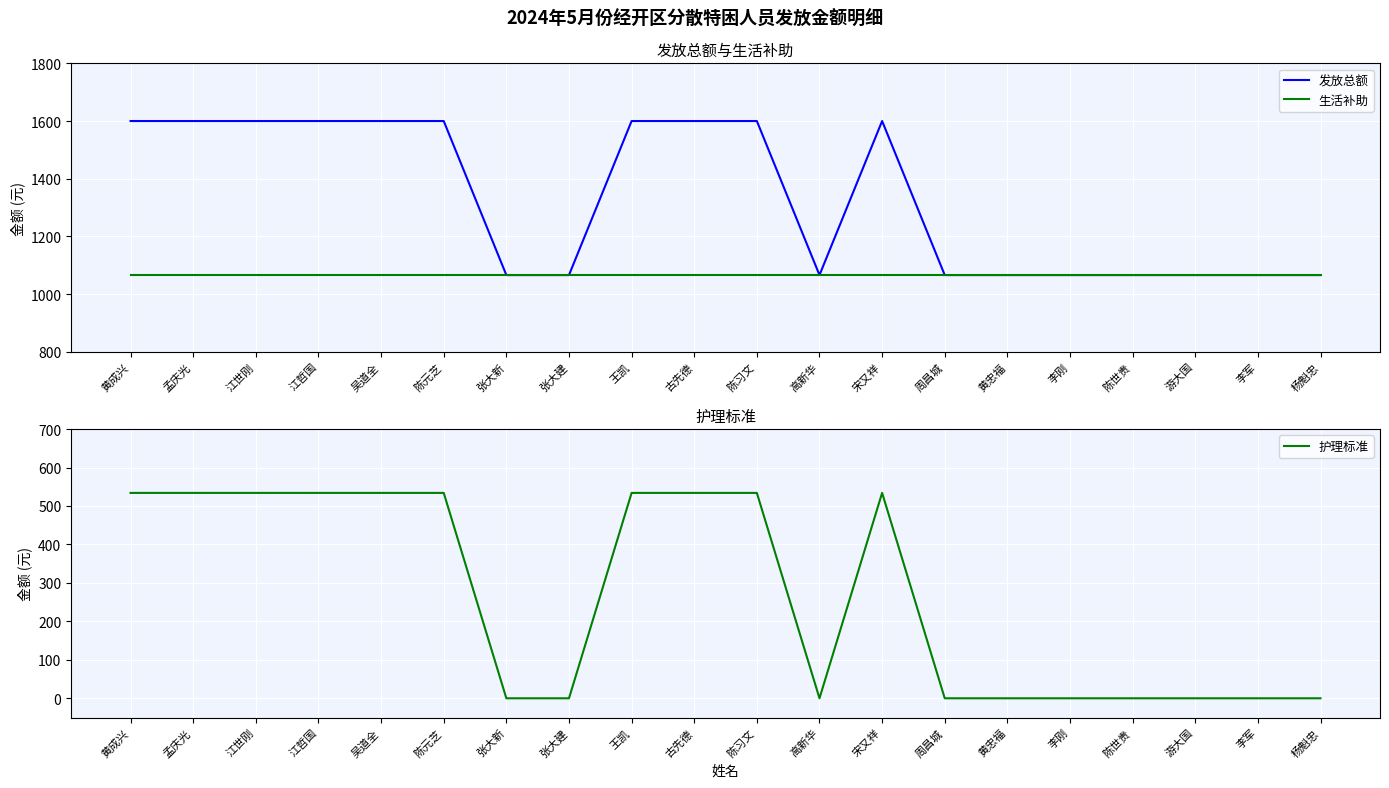

The 发放总额 series shows 2813 at 黄成兴. True or false?

False